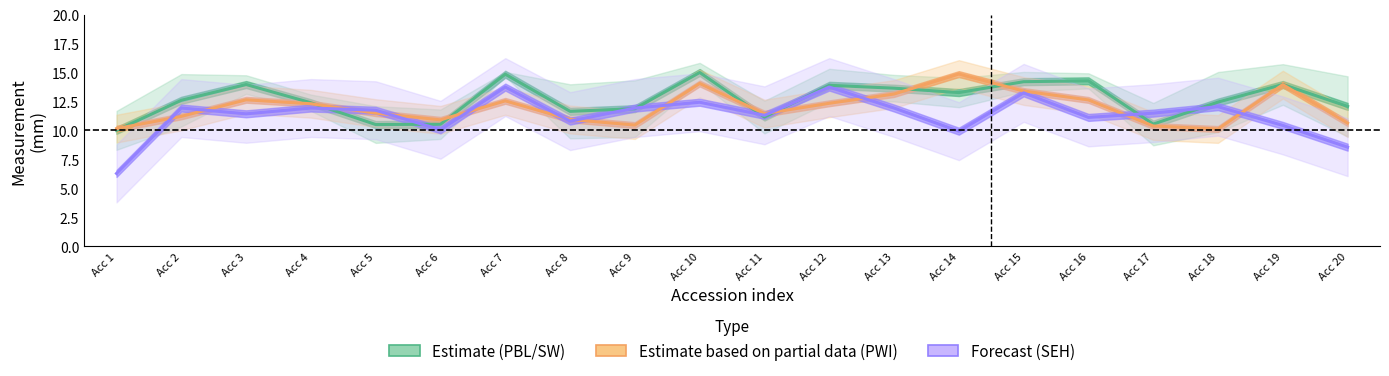

What is the approximate value of PWI estimate at Acc 15?

13.4